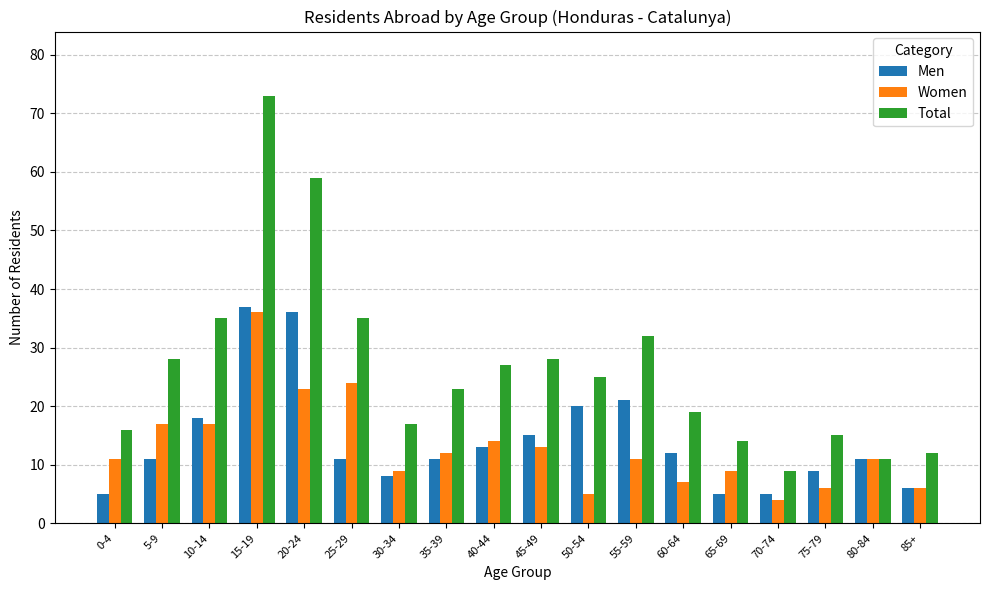

Which series has the largest range (max minus min)?

Total